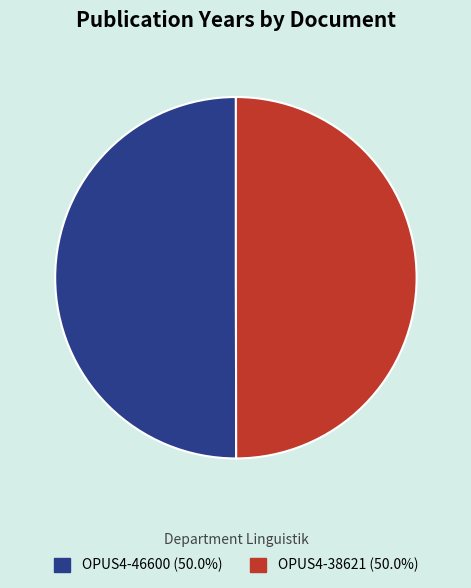

Is the sum of OPUS4-46600 (50.0%) and OPUS4-38621 (50.0%) greater than half?

Yes